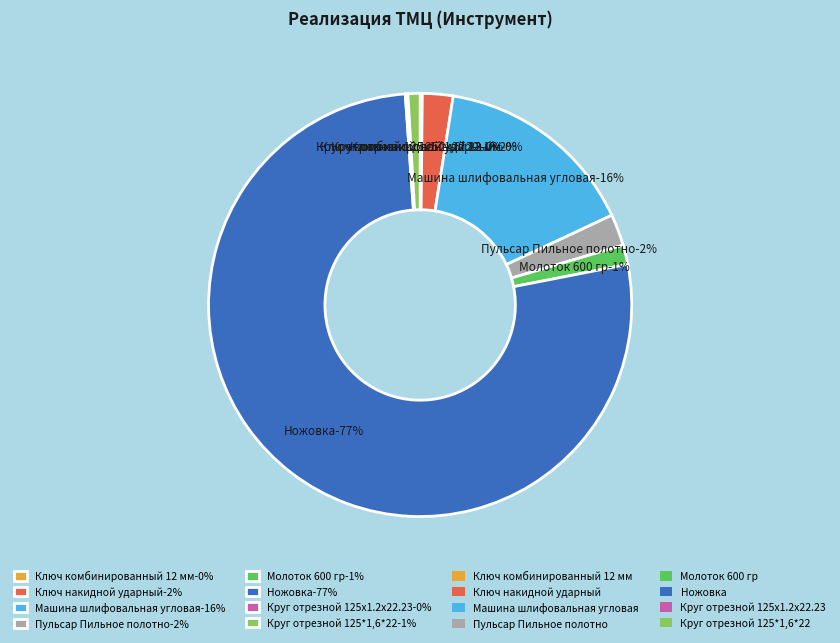

Is there a majority slice in this chart?

Yes